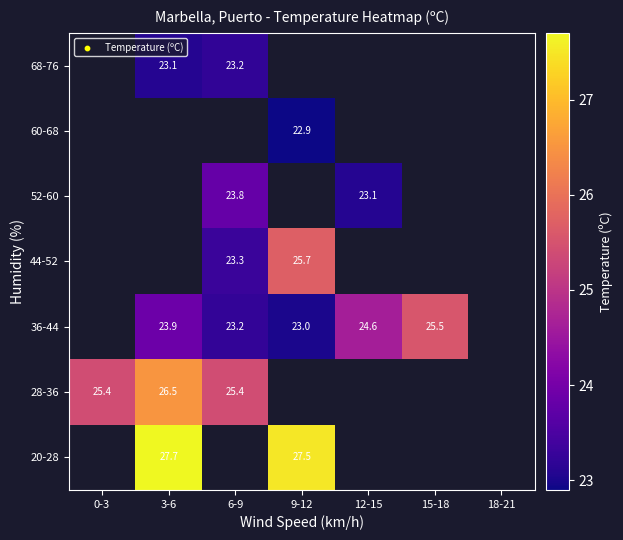

Is it true that 52-60 equals 23.1 at 12-15?

True